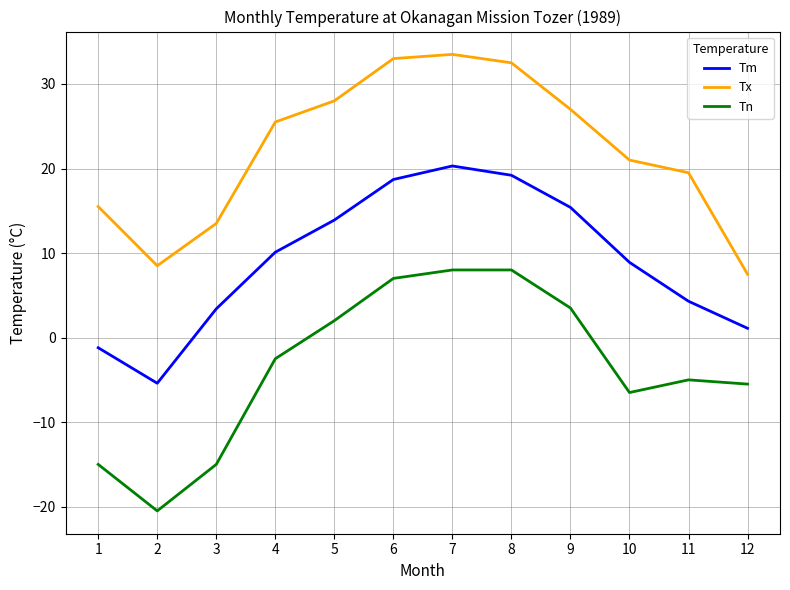

True or false: Tx and Tm intersect in this chart.

False